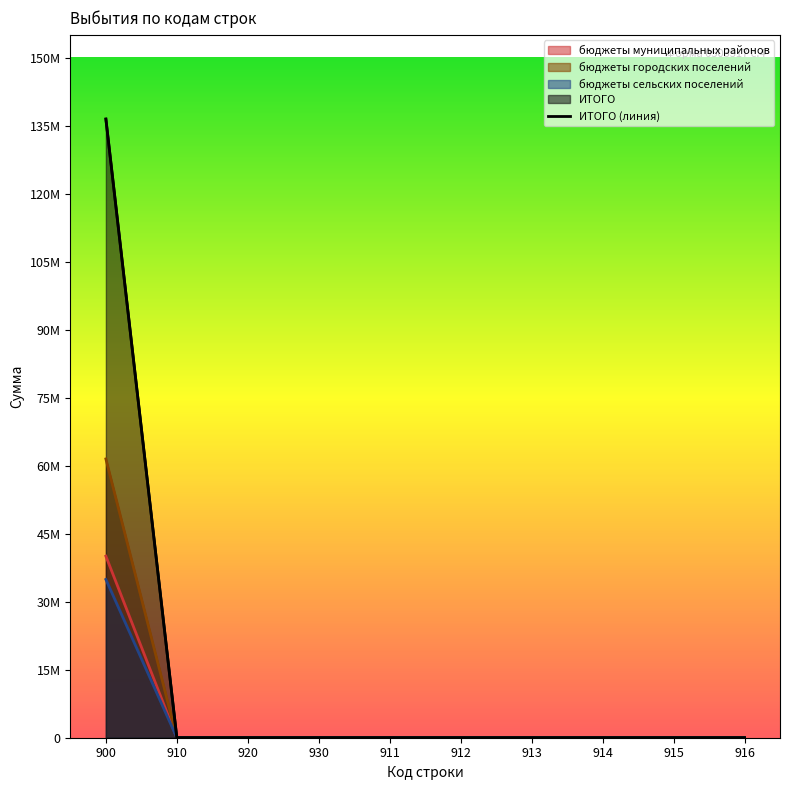

At how many categories does at least one series exceed 59210217?

1